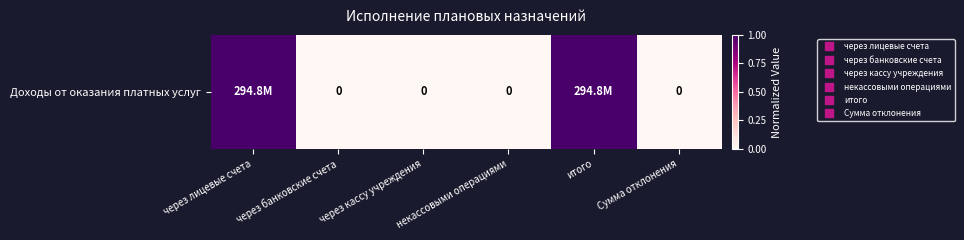

What is the difference between the maximum and minimum values?

1